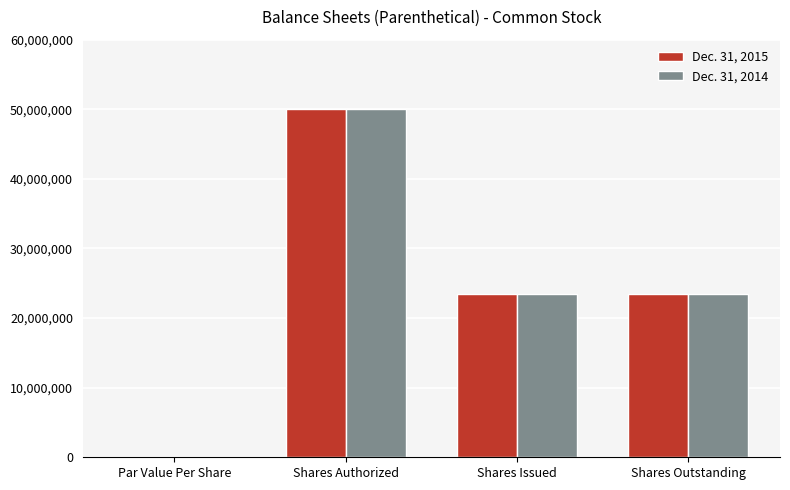

The value of Dec. 31, 2015 at Shares Outstanding is 36649348. True or false?

False